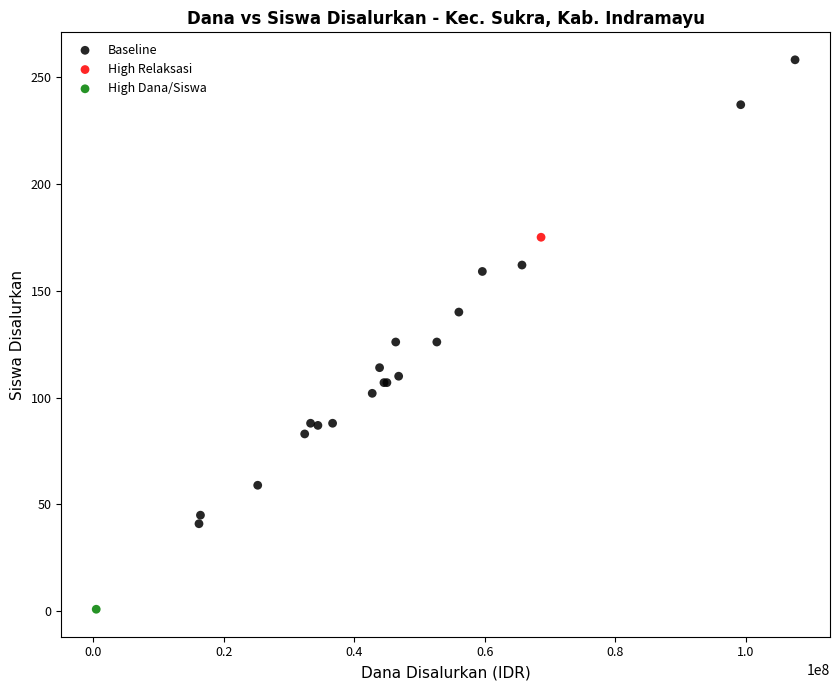

What are all the series names shown in the legend?

Baseline, High Relaksasi, High Dana/Siswa